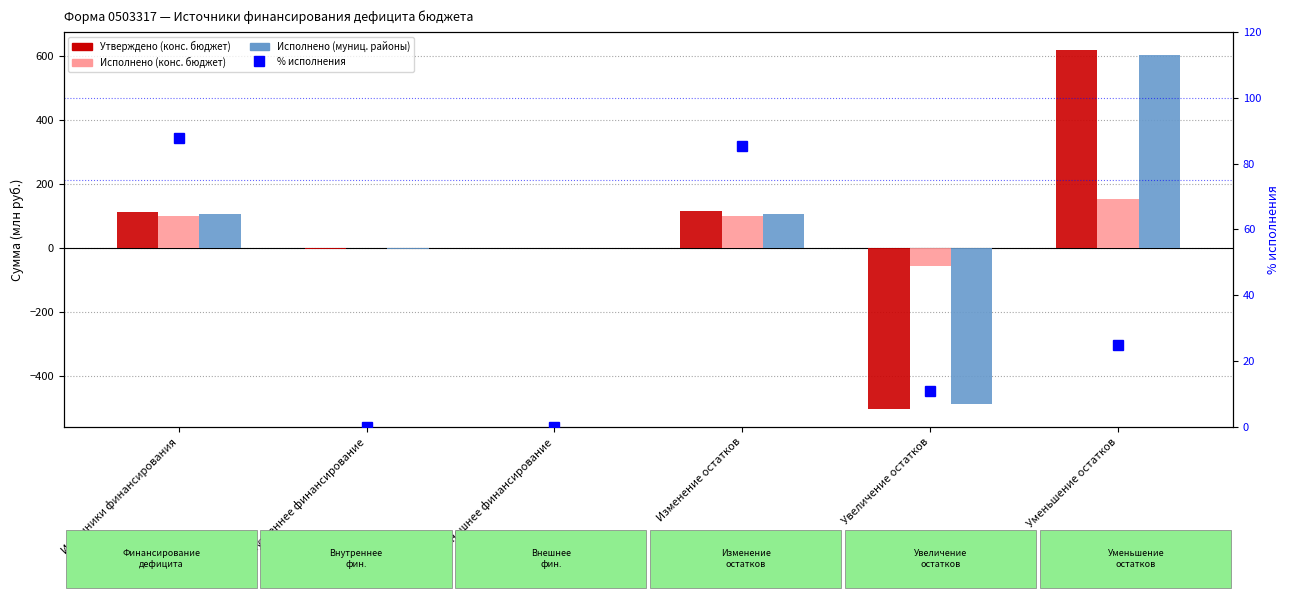

What is the highest value of the Исполнено (конс. бюджет) series?

154.7